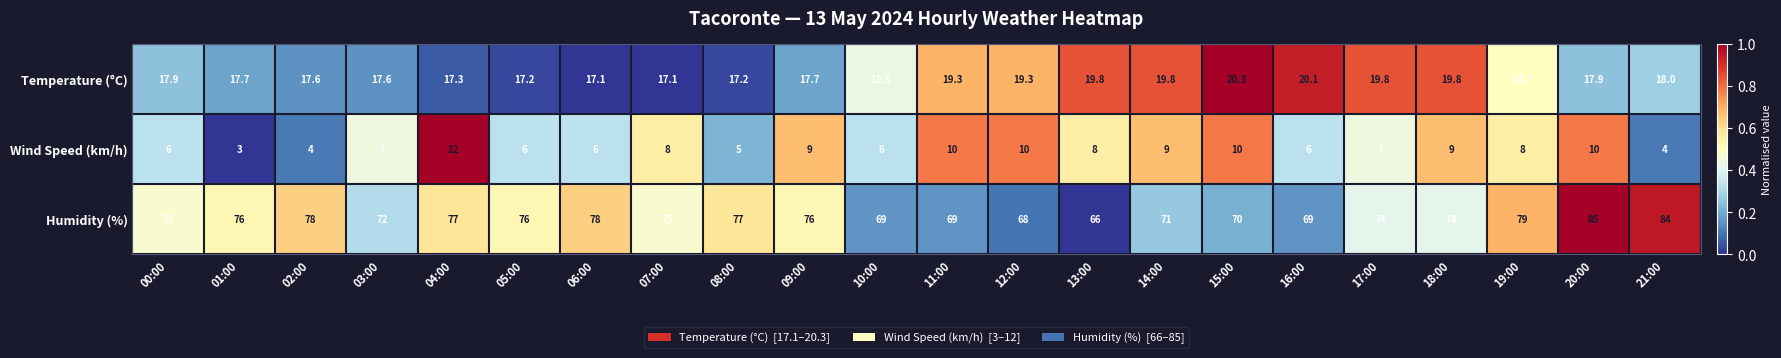

What is the difference between the Temperature (°C) values at 13:00 and 05:00?

2.6